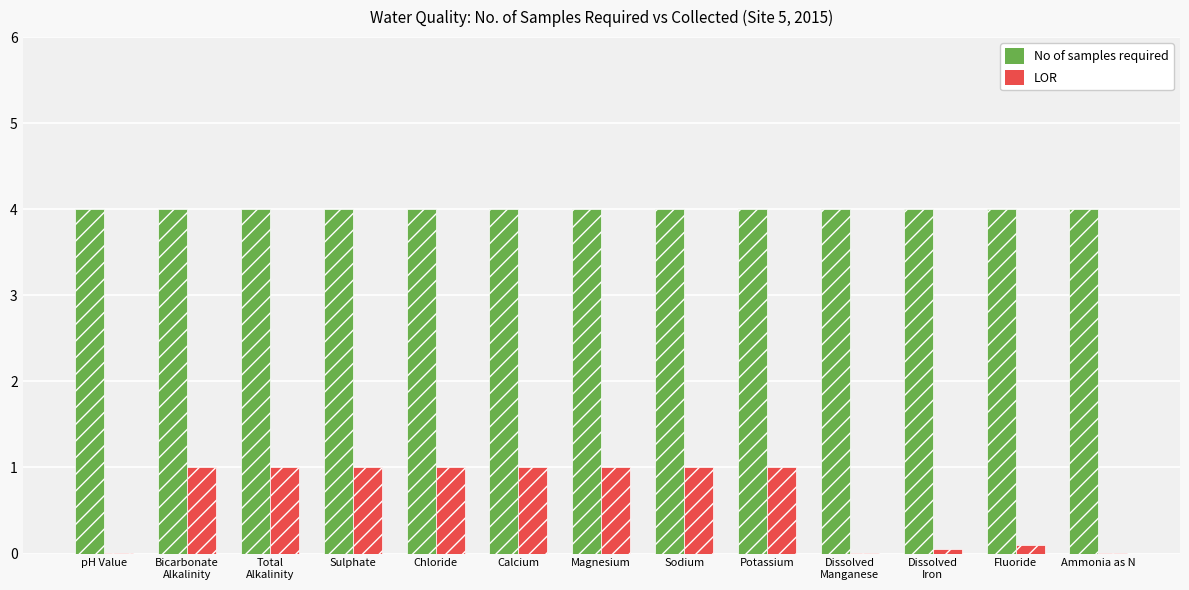

What is the maximum value for No of samples required?

4.0